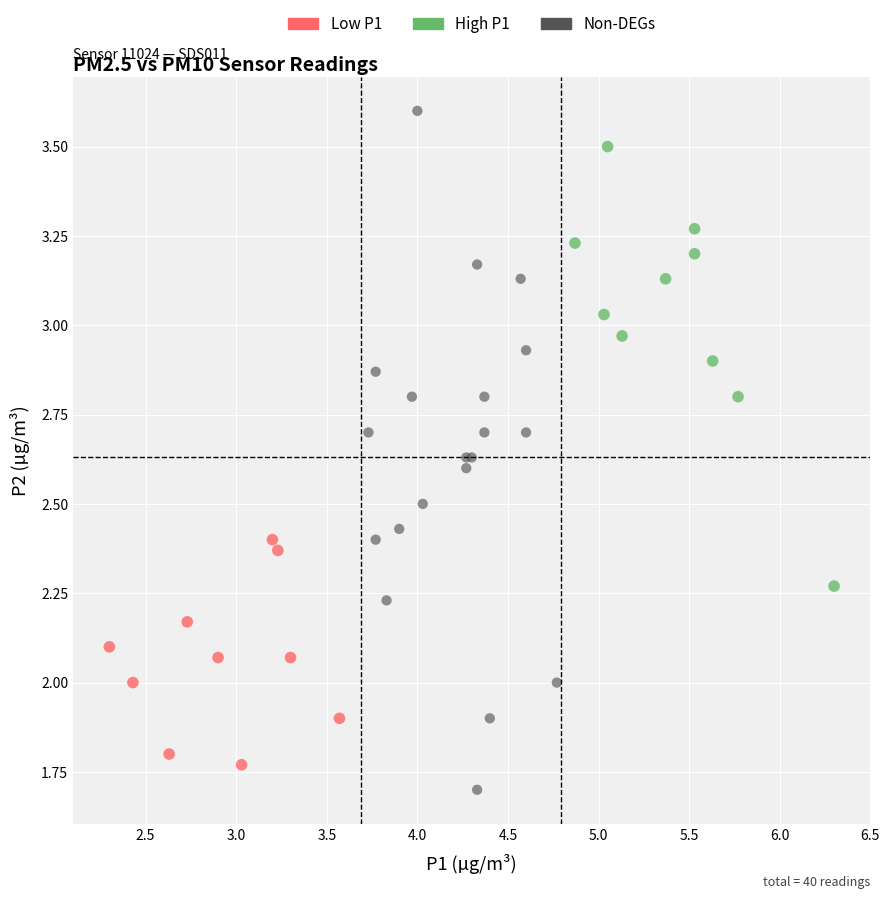

Which series has the largest Y range (max minus min)?

Non-DEGs